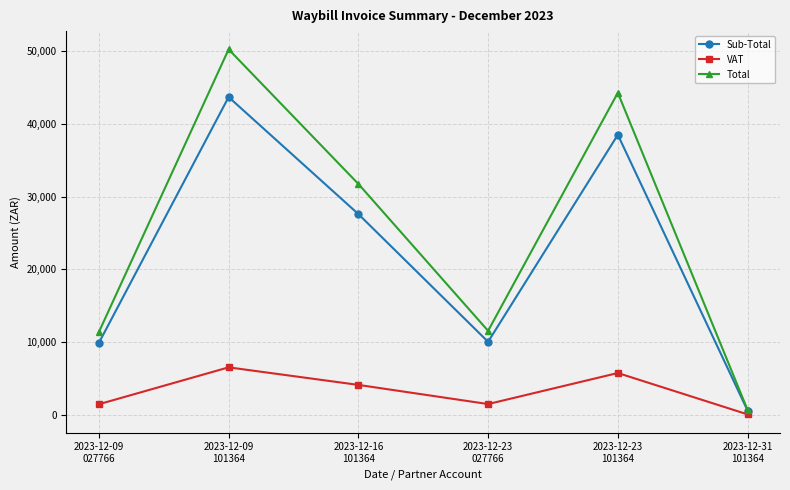

Where is the first local minimum for Sub-Total?

2023-12-23
027766